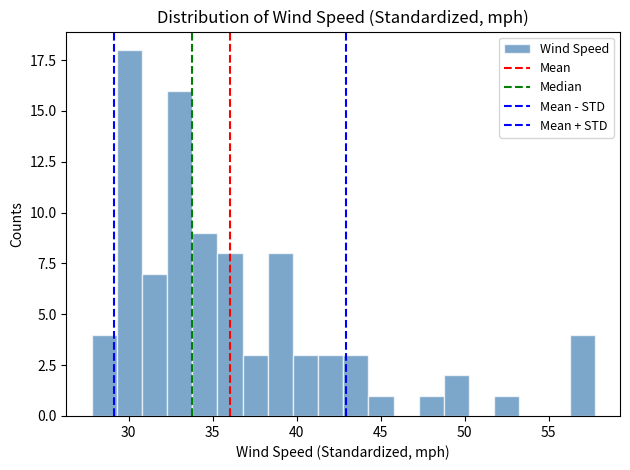

Around what value on the x-axis is the tallest bar? Give the approximate position of its centre, as read against the axis.

30.0